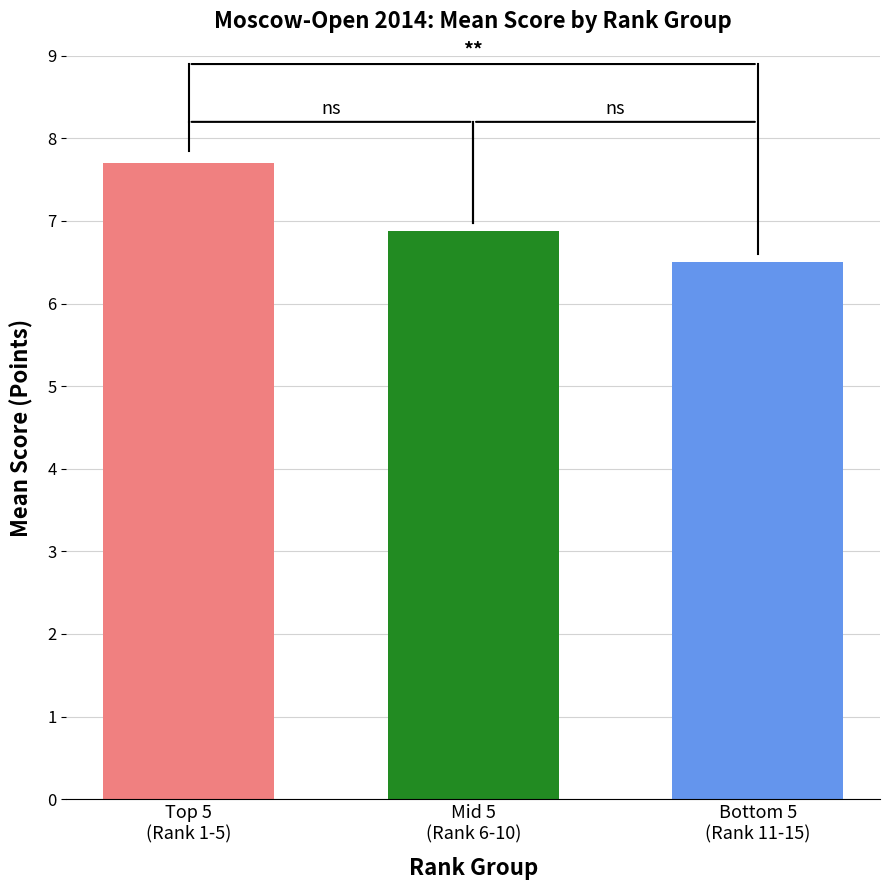

What is the greatest value displayed?

7.7